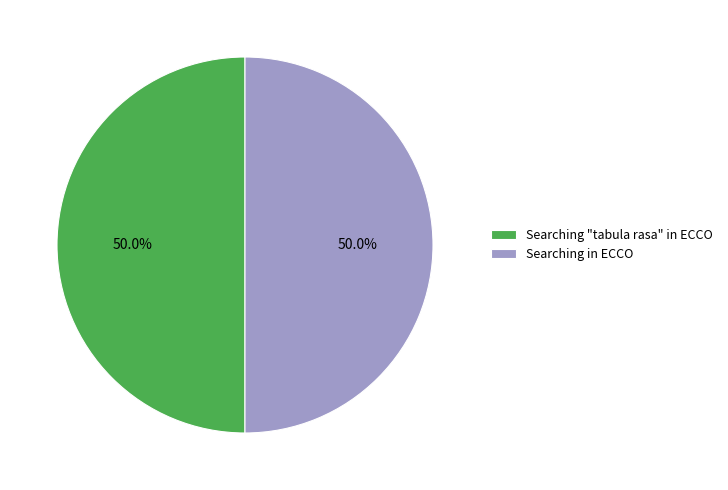

To the nearest percent, what percentage of the pie is Searching in ECCO?

50%